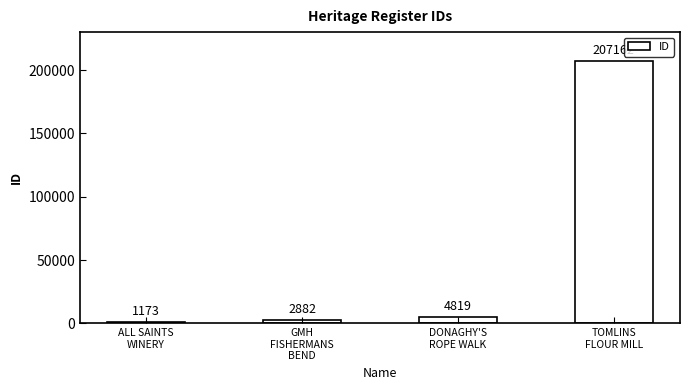

What is the ratio of the value at ALL SAINTS
WINERY to the value at DONAGHY'S
ROPE WALK?

0.2